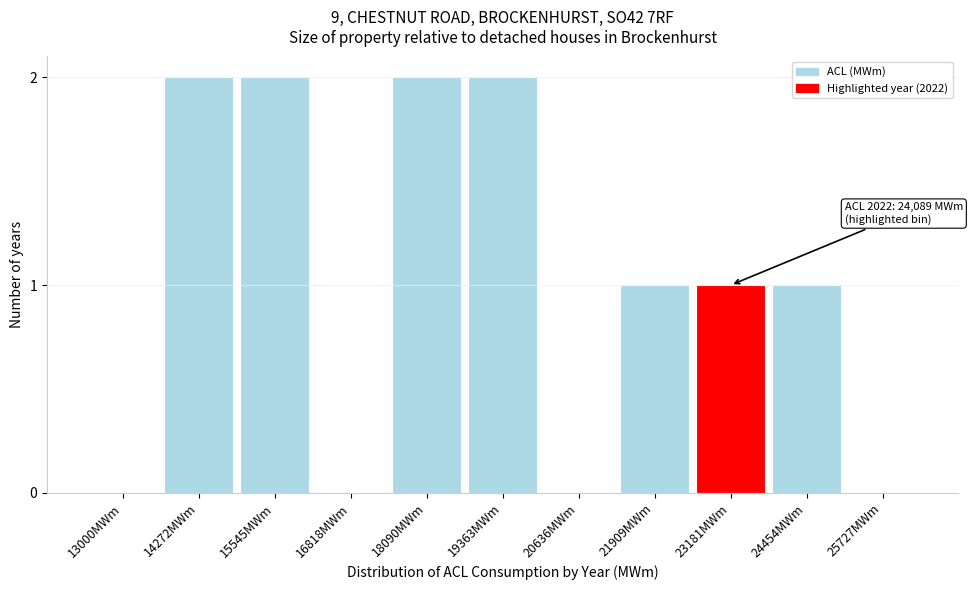

Reading left to right, extract all data points from this chart.

13000MWm=0	14272MWm=2	15545MWm=2	16818MWm=0	18090MWm=2	19363MWm=2	20636MWm=0	21909MWm=1	23181MWm=1	24454MWm=1	25727MWm=0